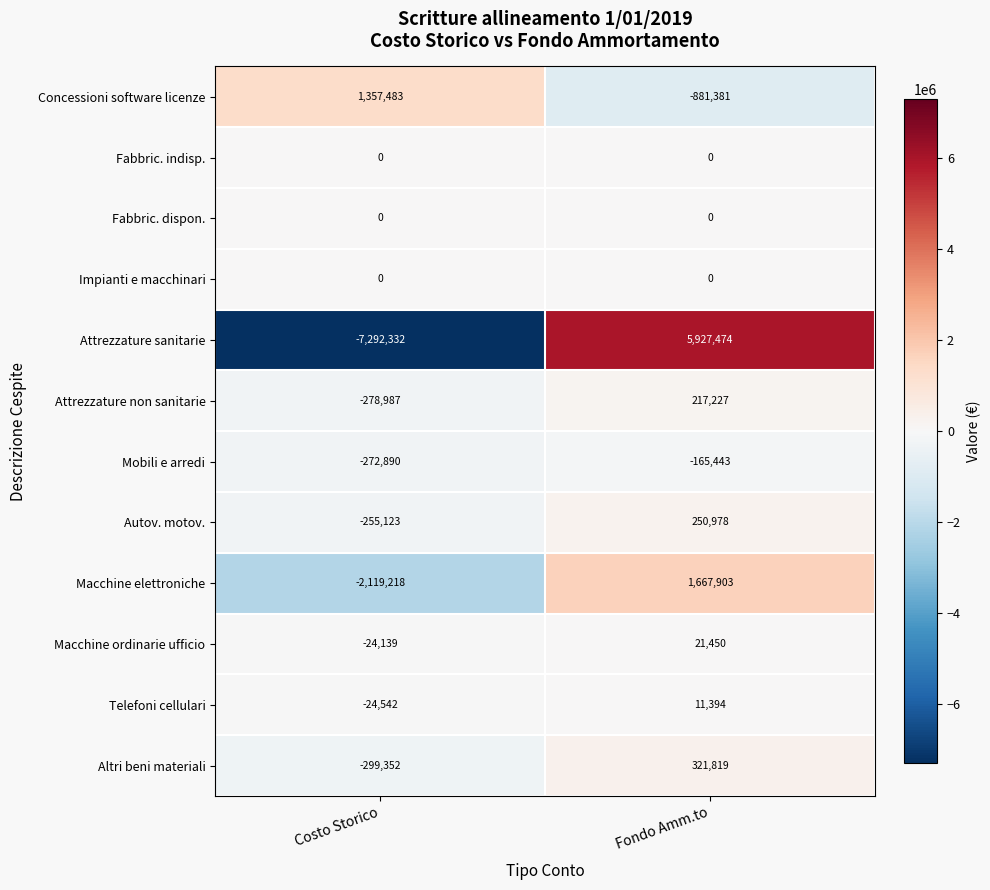

Which category has the highest value in the Attrezzature sanitarie series?

Fondo Amm.to